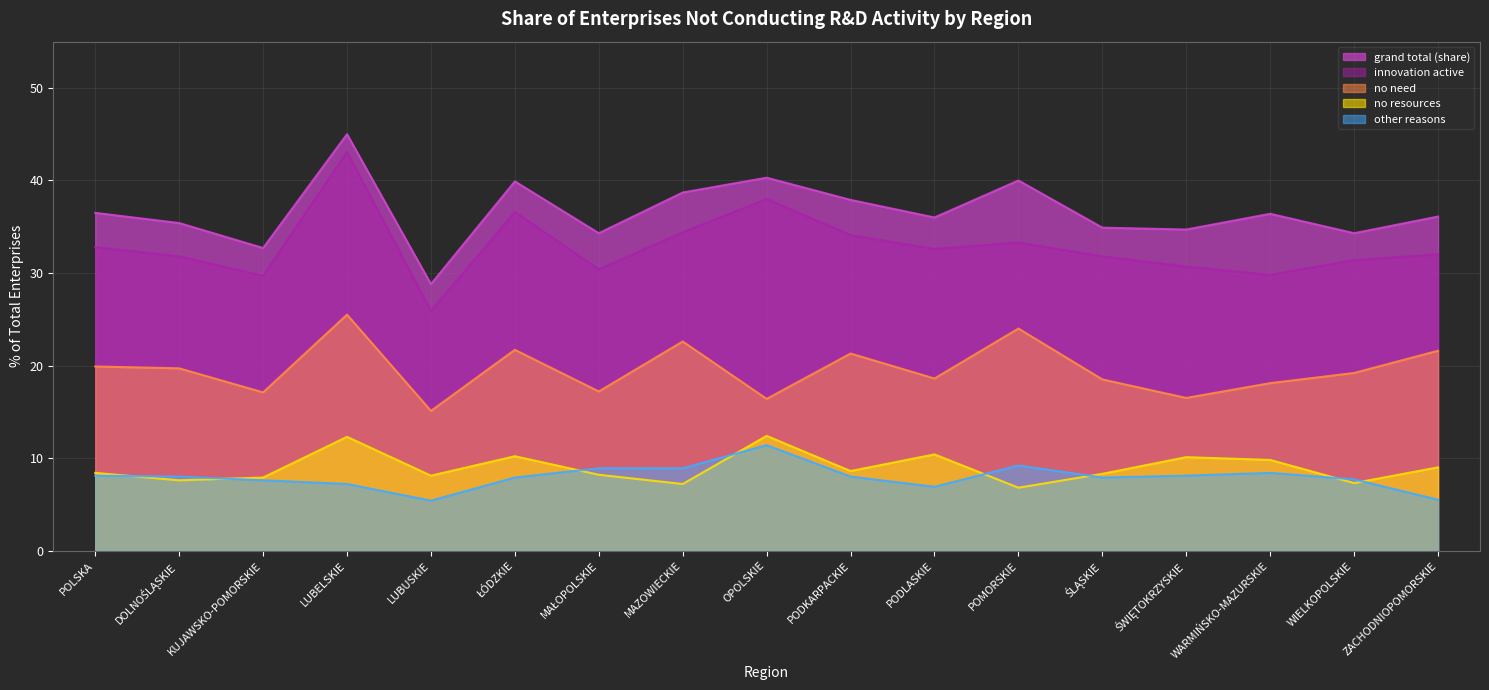

What is the sum of all no need values?

333.0